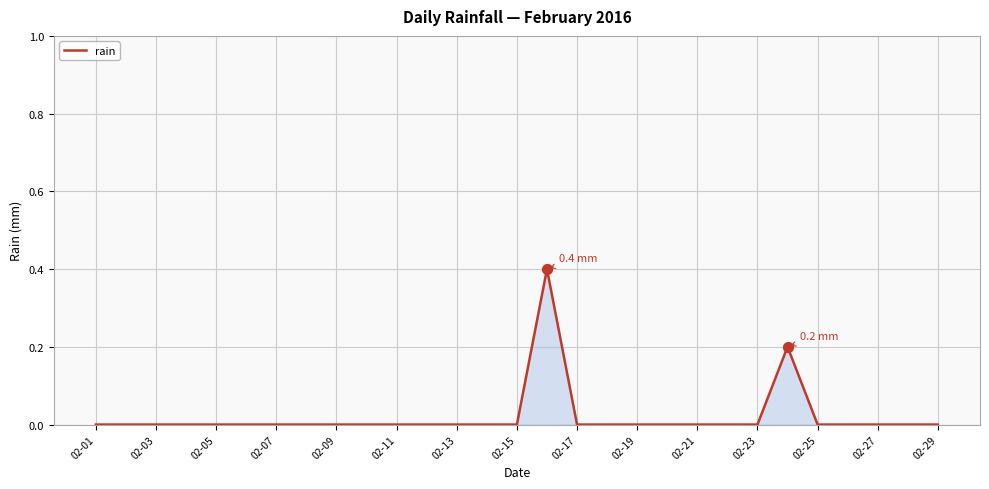

What is the greatest value displayed?

0.4